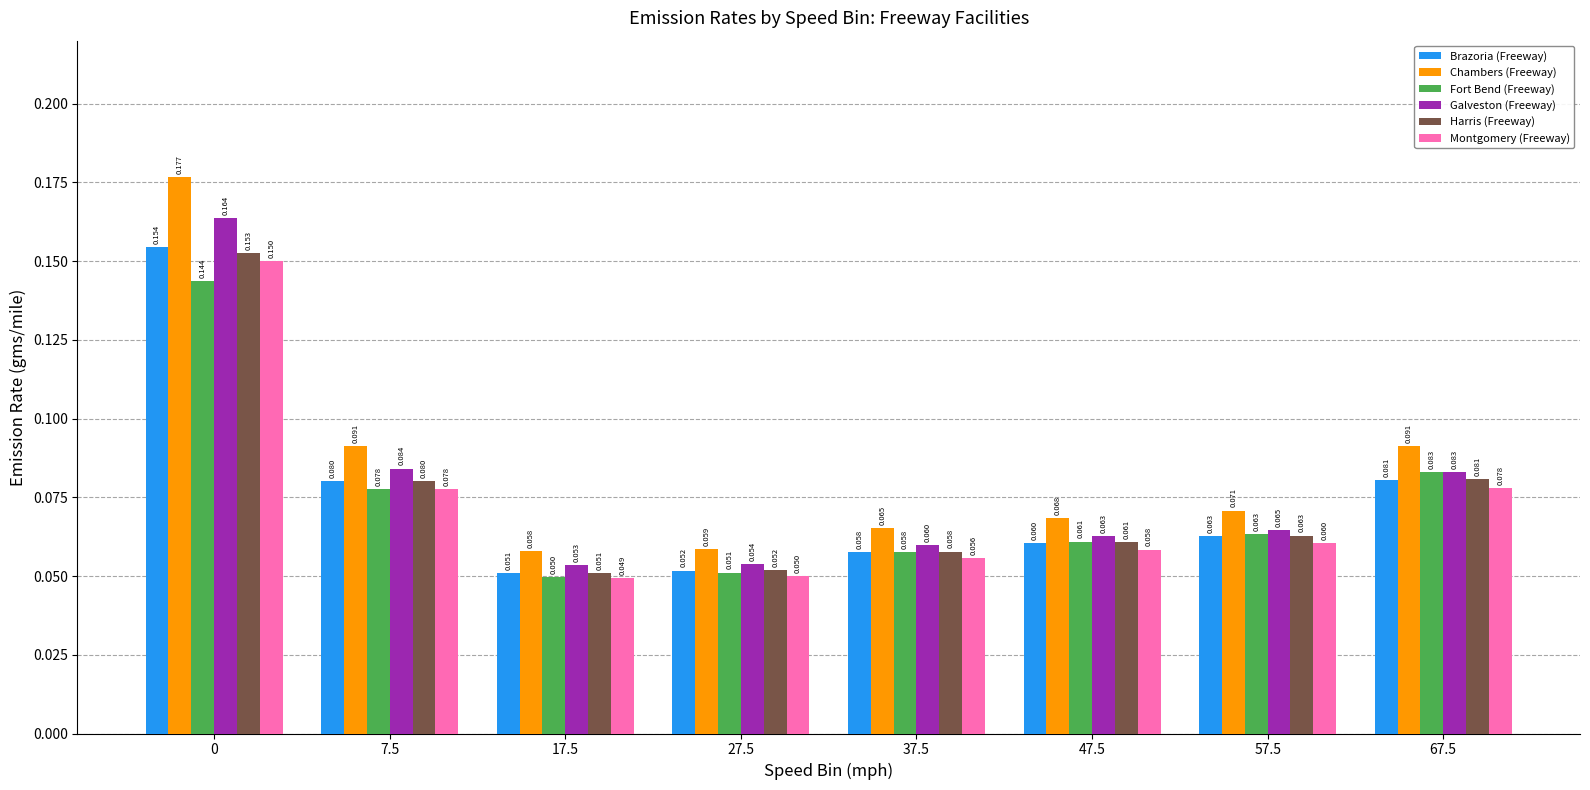

How many bars are there in total?

48